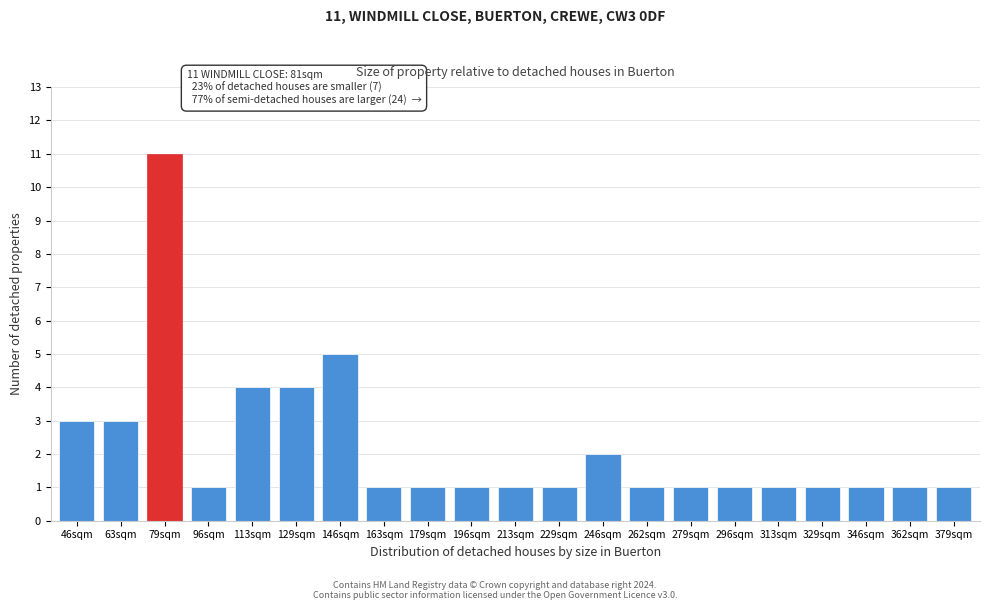

Reading right to left, extract all data points from this chart.

379sqm=1	362sqm=1	346sqm=1	329sqm=1	313sqm=1	296sqm=1	279sqm=1	262sqm=1	246sqm=2	229sqm=1	213sqm=1	196sqm=1	179sqm=1	163sqm=1	146sqm=5	129sqm=4	113sqm=4	96sqm=1	79sqm=11	63sqm=3	46sqm=3